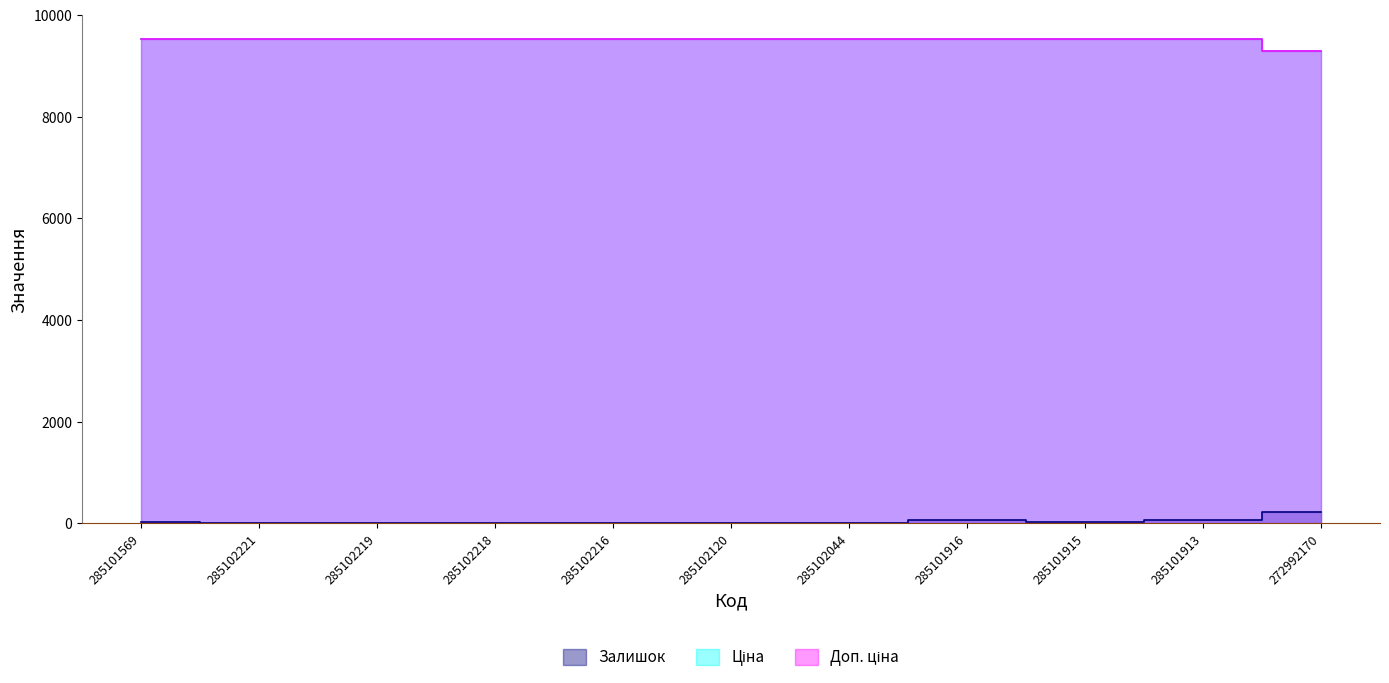

Reading right to left, transcribe all the data shown in this chart.

Залишок: 272992170=221.0	285101913=69.0	285101915=33.0	285101916=67.0	285102044=12.0	285102120=16.0	285102216=15.0	285102218=15.0	285102219=15.0	285102221=16.0	285101569=19.0
Ціна: 272992170=9293.2	285101913=9531.7	285101915=9531.7	285101916=9531.7	285102044=9531.7	285102120=9531.7	285102216=9531.7	285102218=9531.7	285102219=9531.7	285102221=9531.7	285101569=9531.7
Доп. ціна: 272992170=9293.2	285101913=9531.7	285101915=9531.7	285101916=9531.7	285102044=9531.7	285102120=9531.7	285102216=9531.7	285102218=9531.7	285102219=9531.7	285102221=9531.7	285101569=9531.7